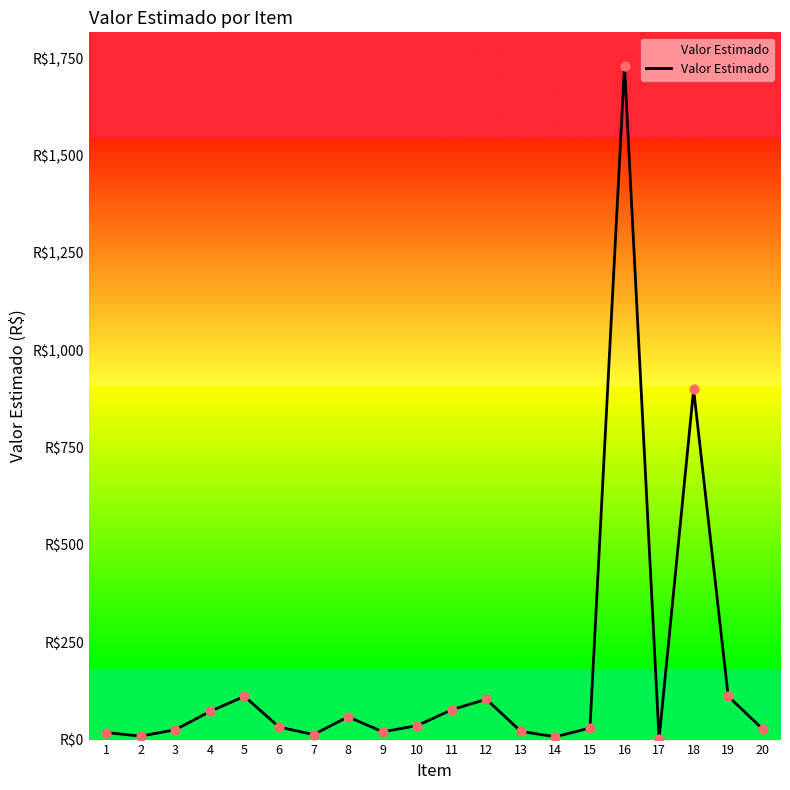

Which has a higher value, 15 or 2?

15